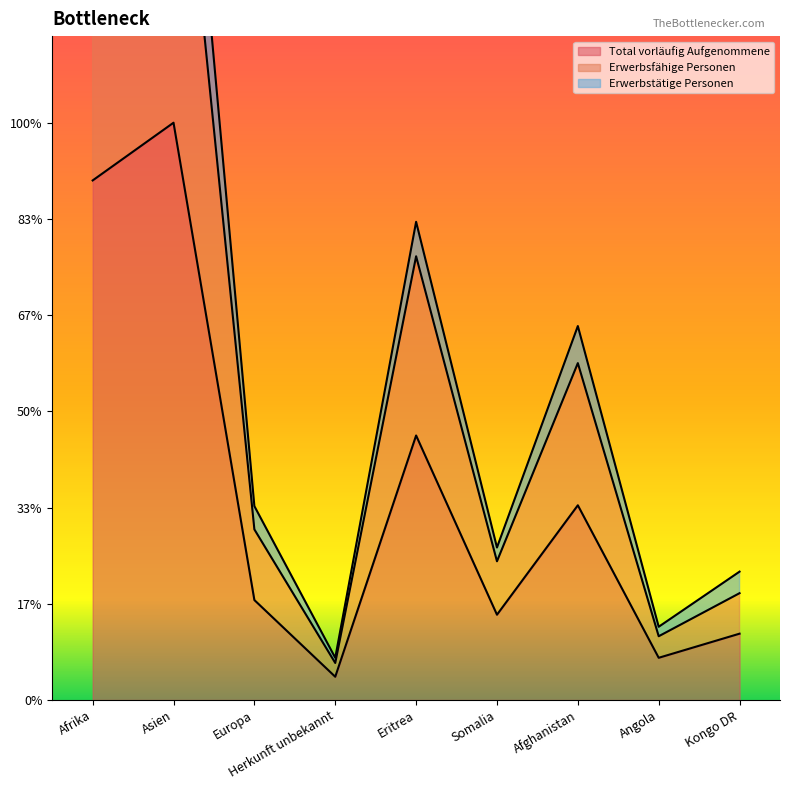

Rank the categories by Total vorläufig Aufgenommene value from lowest to highest.

Herkunft unbekannt, Angola, Kongo DR, Somalia, Europa, Afghanistan, Eritrea, Afrika, Asien